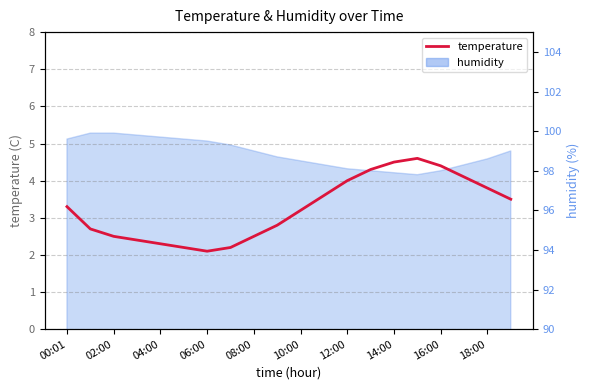

Where is the first local maximum?

15